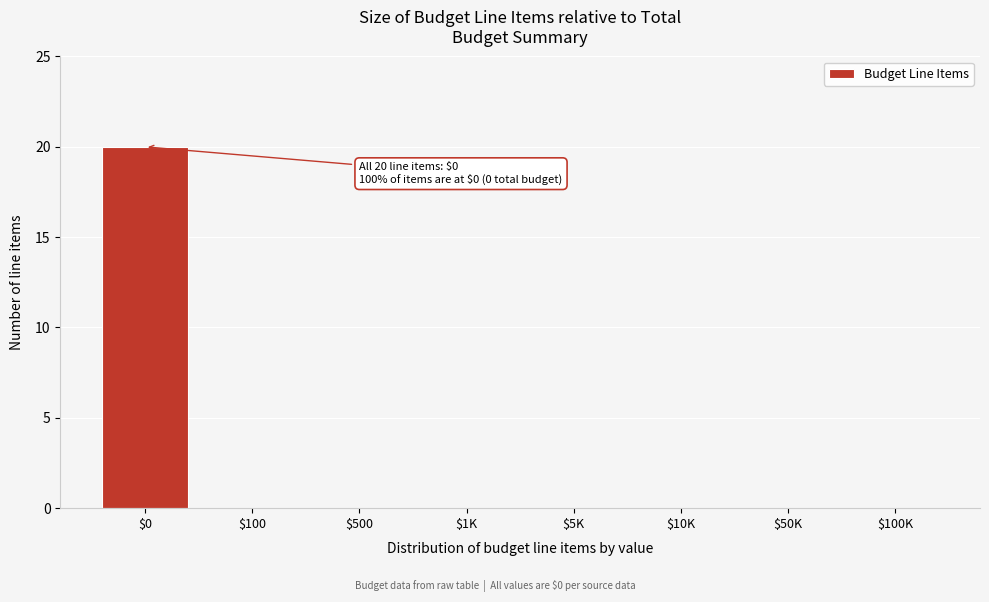

The chart shows a value of 0 at $50K. True or false?

True